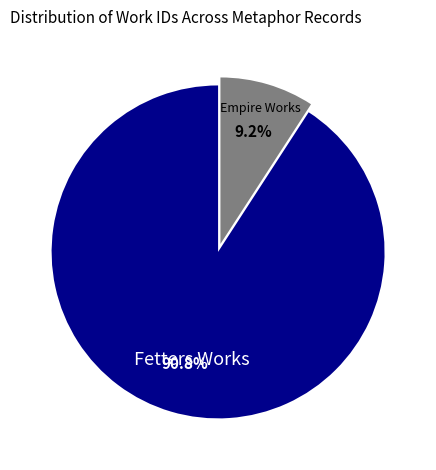

Does any single category account for the majority?

Yes